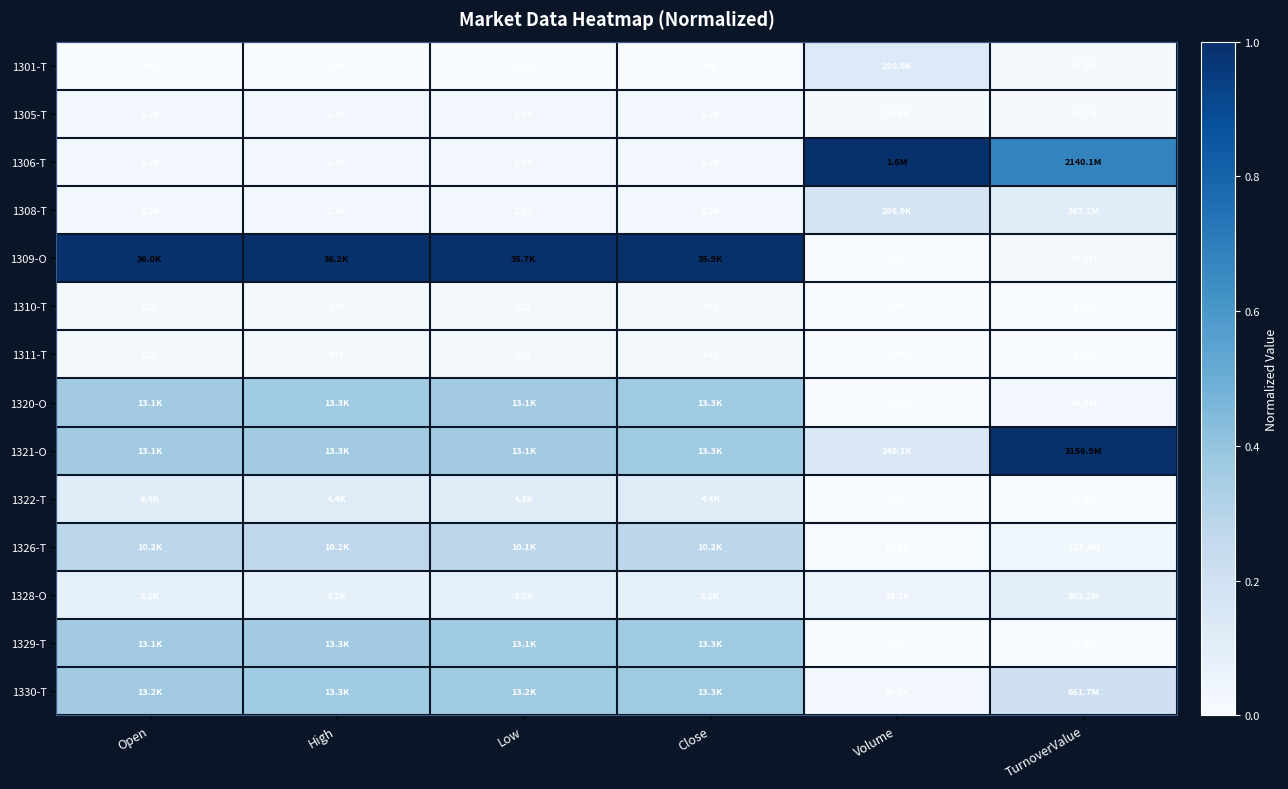

At which label does 1310-T reach its peak?

Low